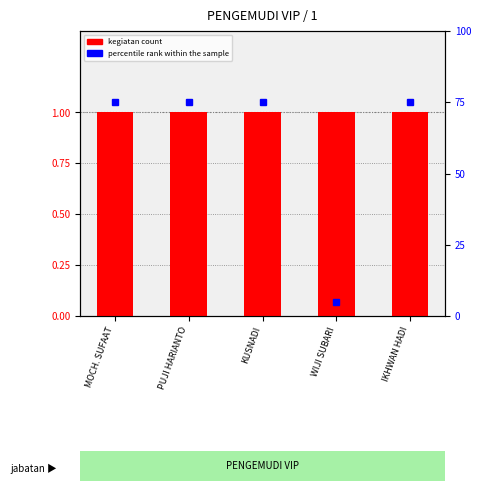

Which series has the largest total across all categories?

percentile rank within the sample